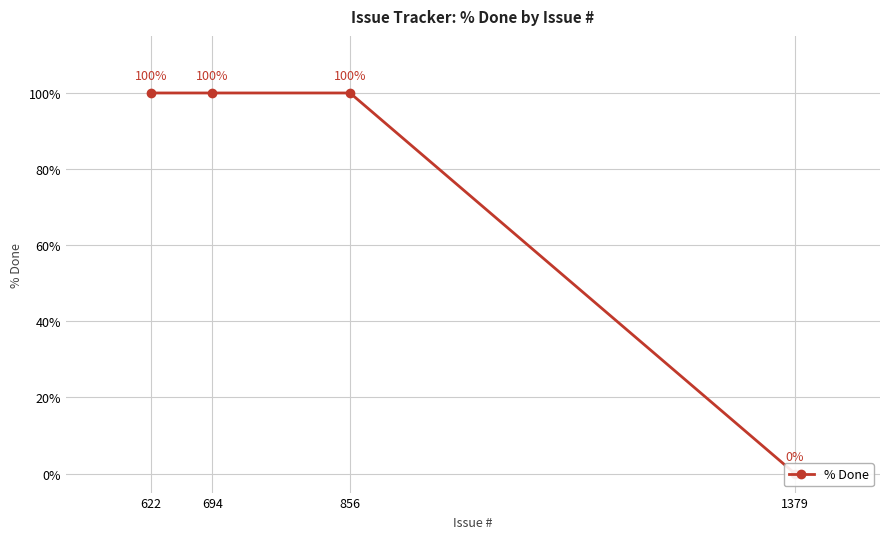

What is the greatest value displayed?

100